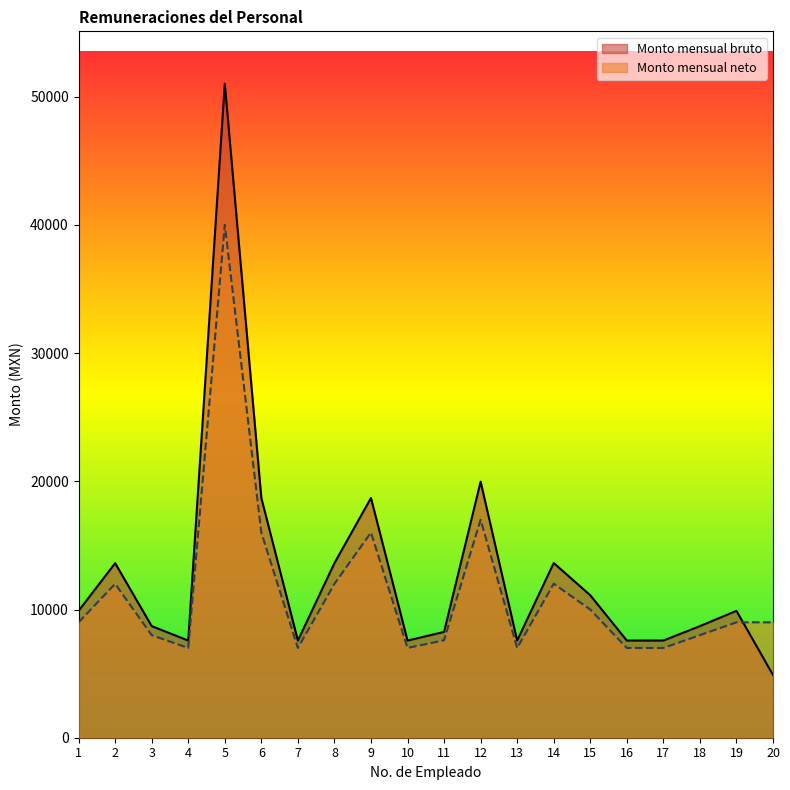

What is the value of the Monto mensual bruto point at the 6th from the left?

18700.4